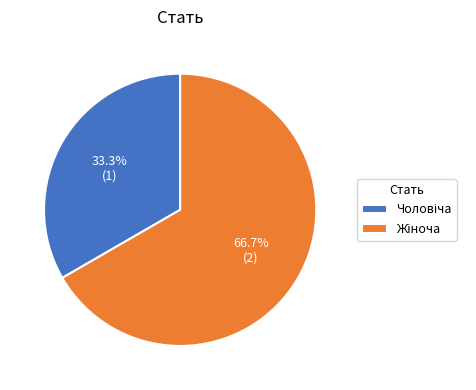

Is there a majority slice in this chart?

Yes